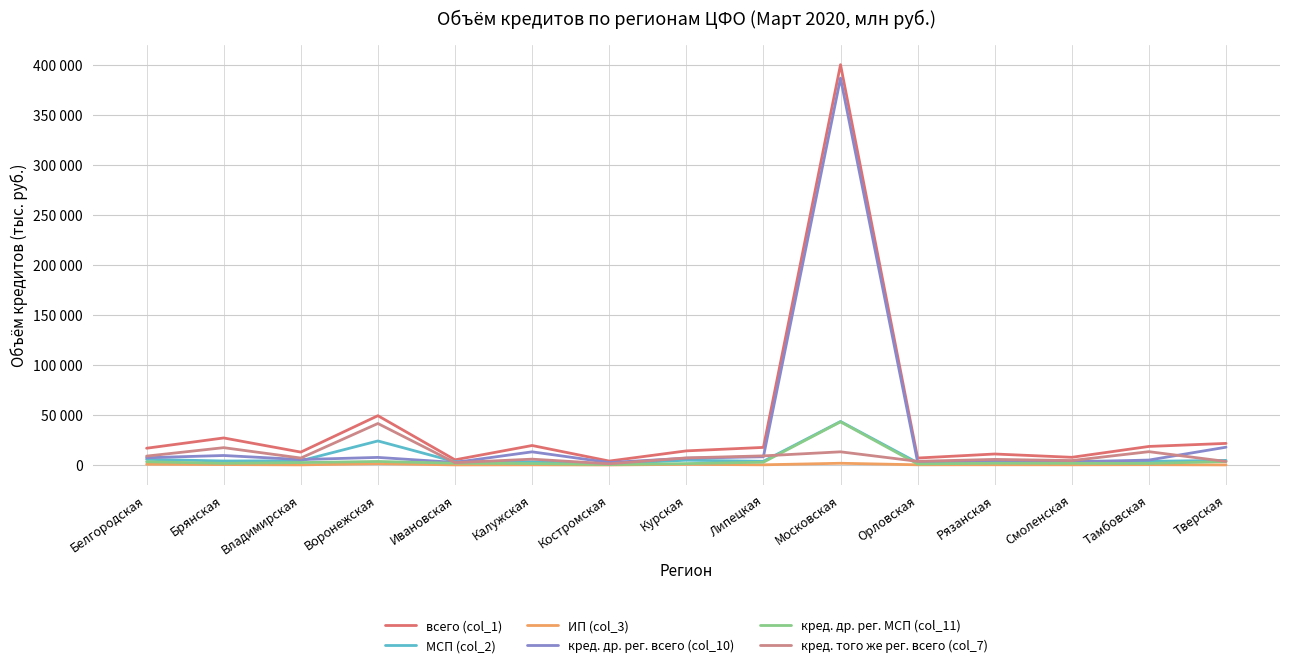

What is the difference between the МСП (col_2) values at Костромская and Орловская?

1051